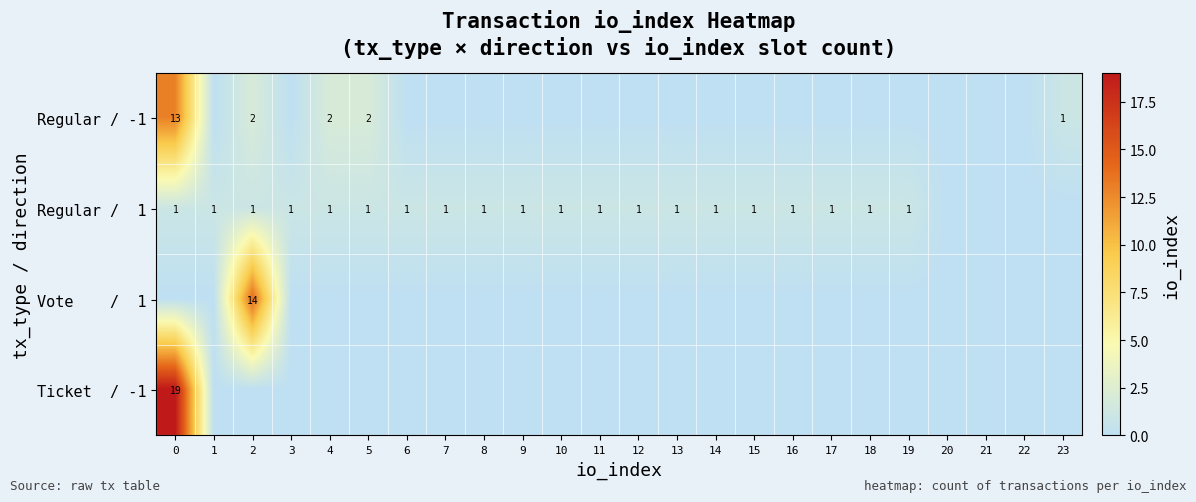

What is the average value of the Regular / 1 series?

1